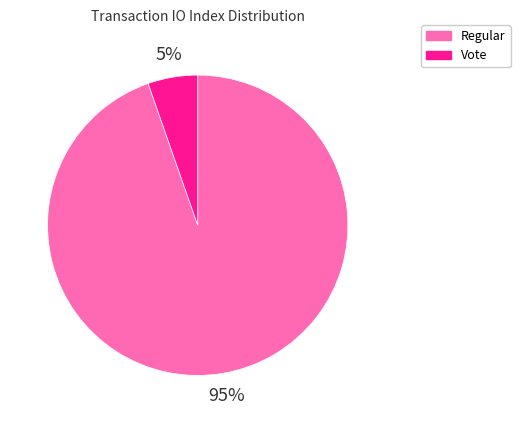

What percentage is the Regular slice, to the nearest percent?

95%